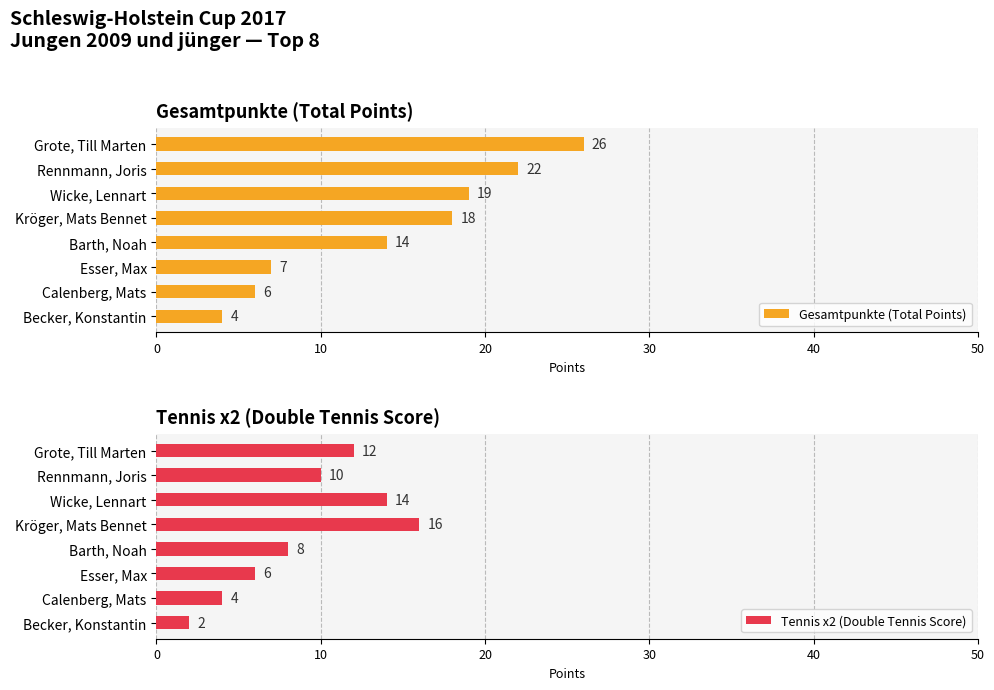

What is the minimum value for Tennis x2 (Double Tennis Score)?

2